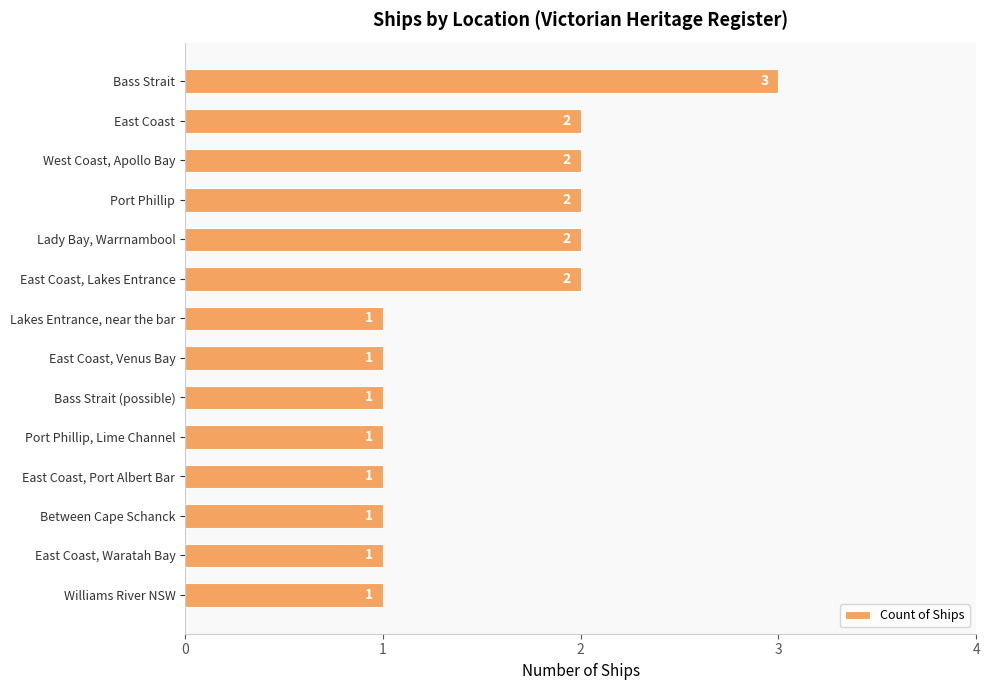

How many values are between 1 and 2?

13